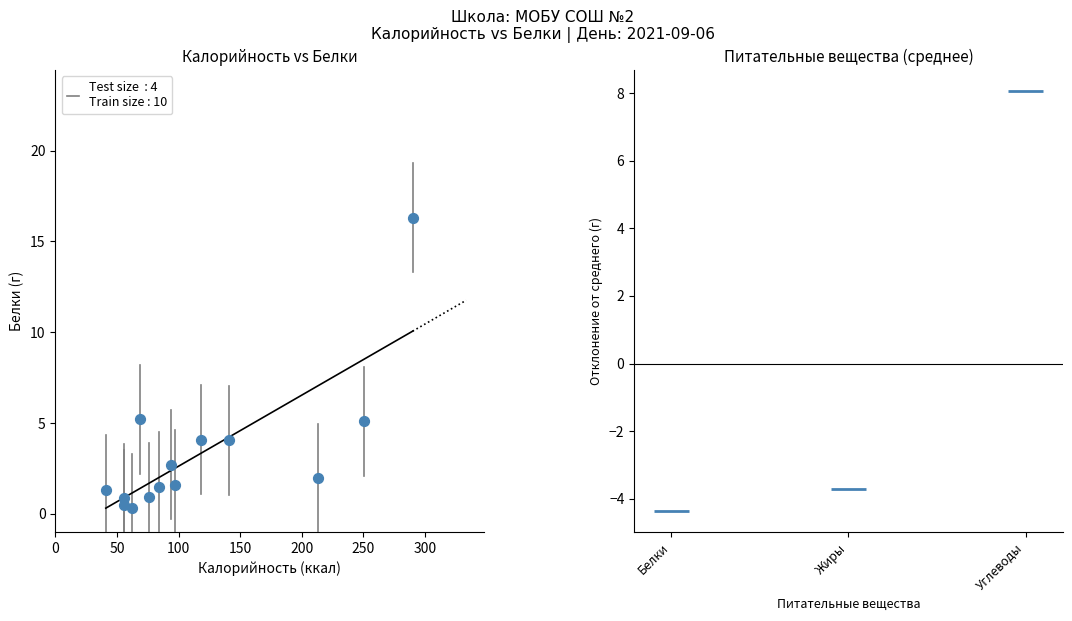

What is the range of Y values (max minus min)?

16.0